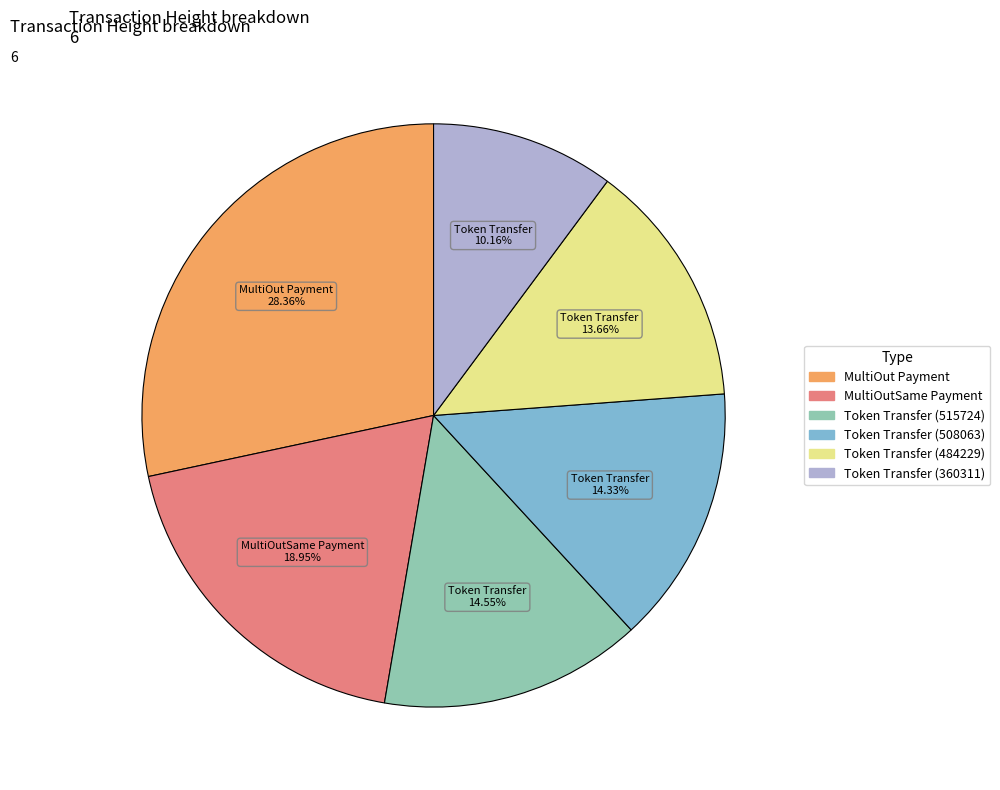

Between Token Transfer (360311) and Token Transfer (515724), which is larger?

Token Transfer (515724)